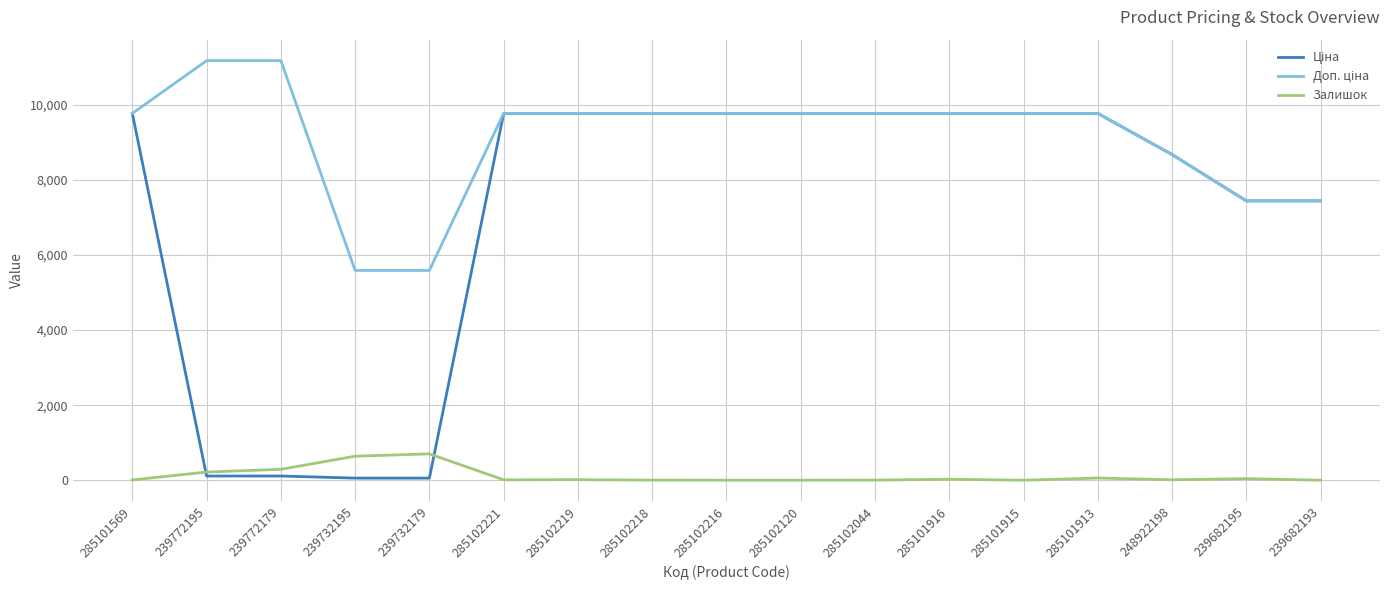

How many lines are shown in the chart?

3